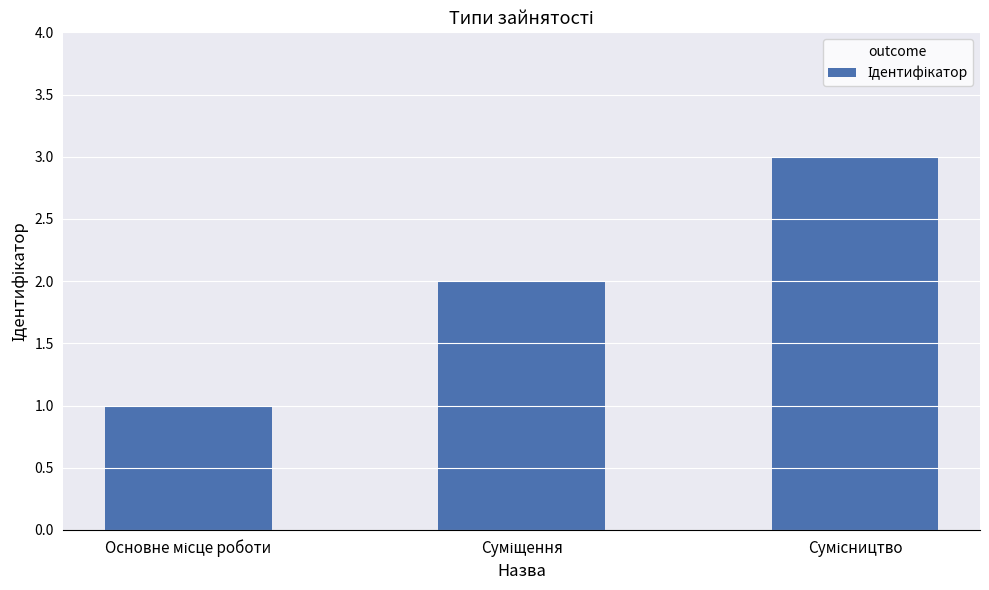

What is the maximum value shown in the chart?

3